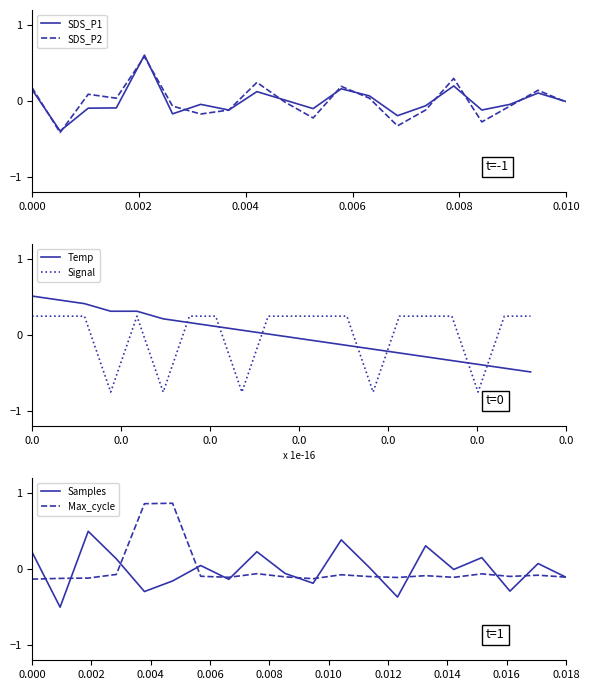

How many interior local valleys does the Samples series have?

7